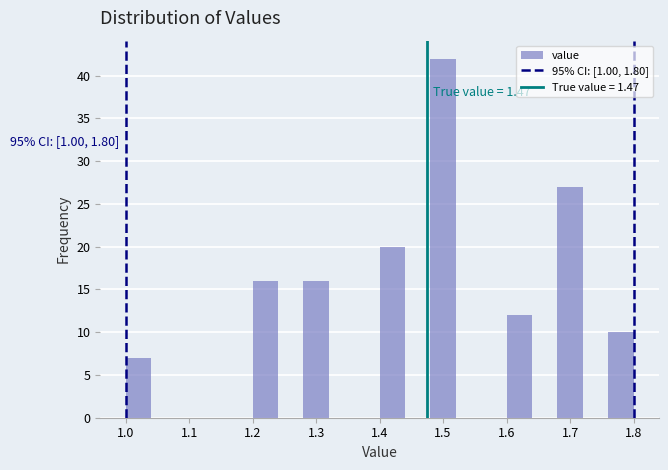

Over which range of the x-axis is the bar tallest?

1.48 to 1.52